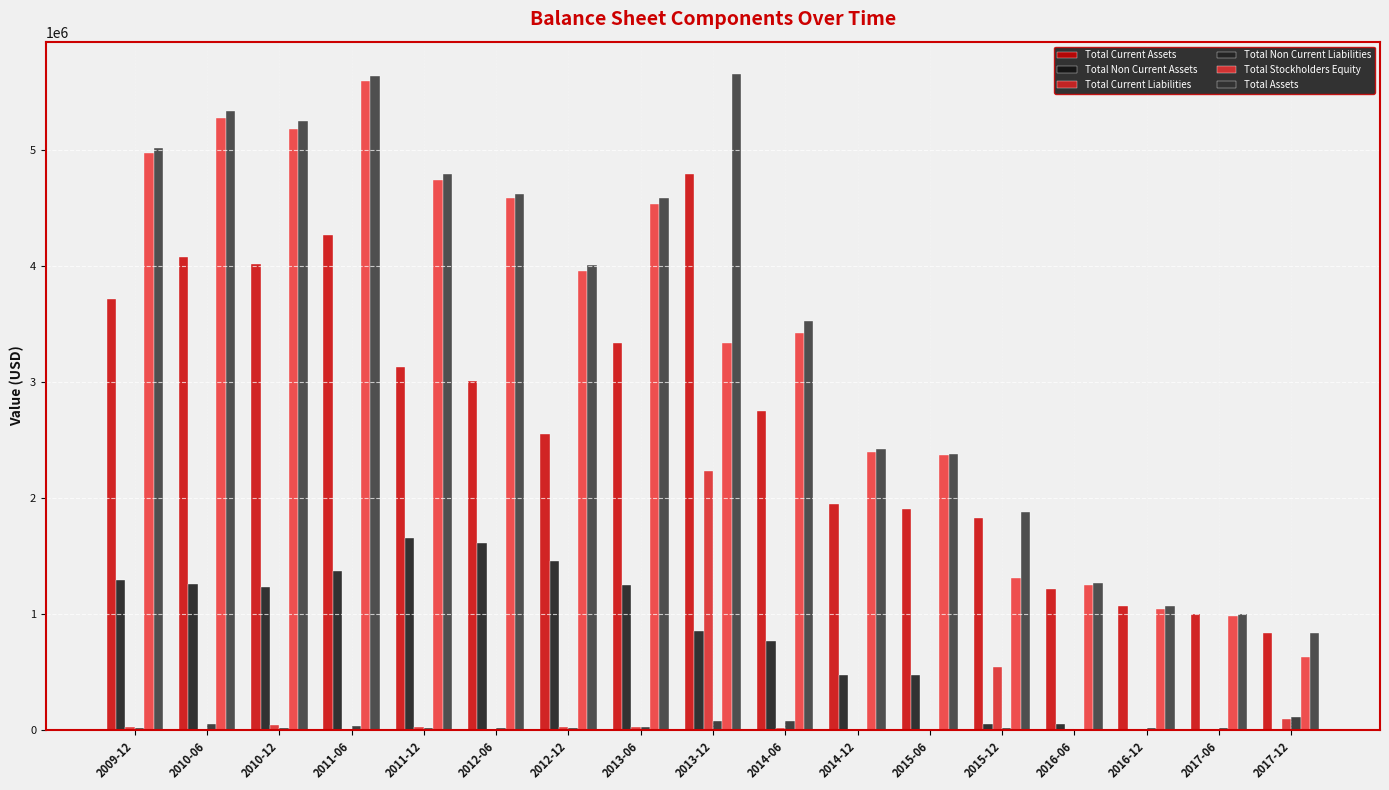

What is the sum of all Total Current Liabilities values?

3094608.2